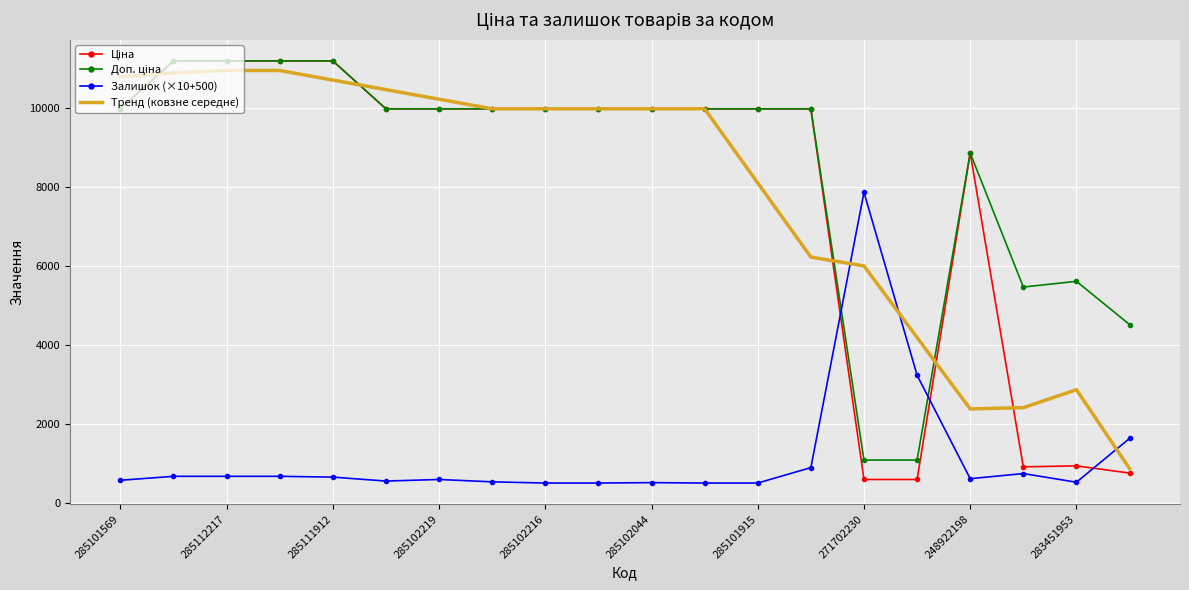

What is the minimum value shown in the chart?

500.0